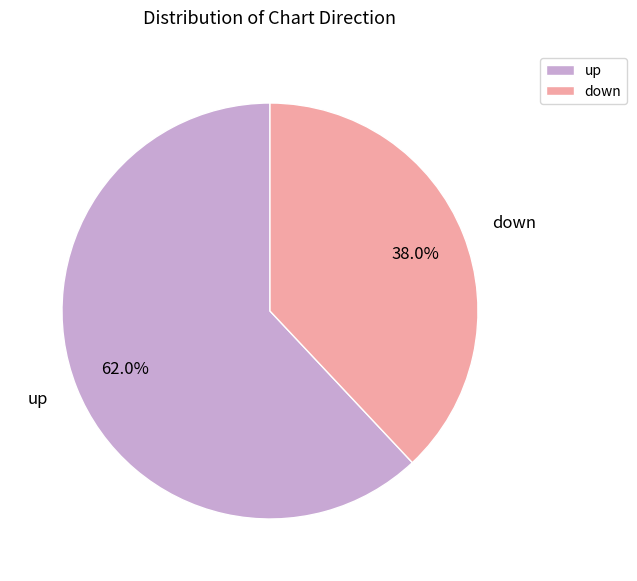

Combined, do down and up account for over 50%?

Yes